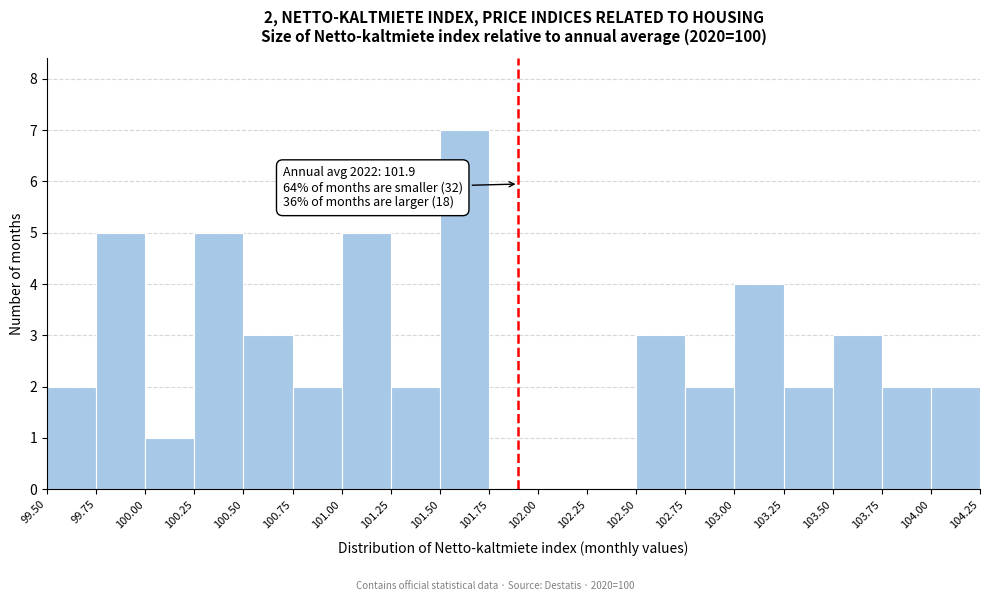

Over which range of the x-axis is the bar tallest?

101.50 to 101.75